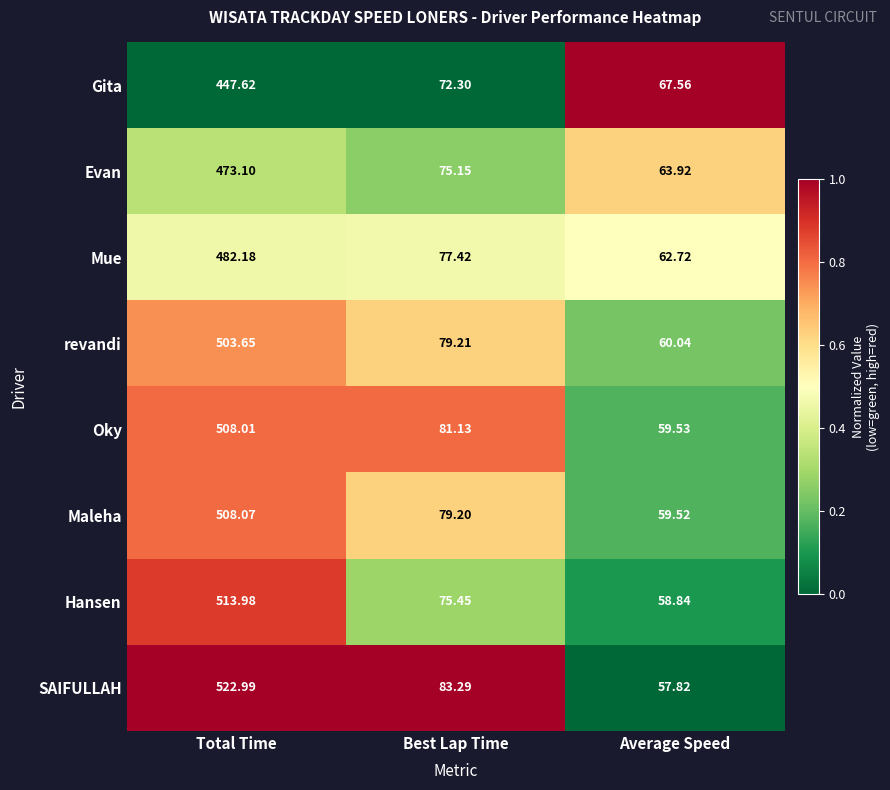

At which category is the sum across all series the highest?

Total Time